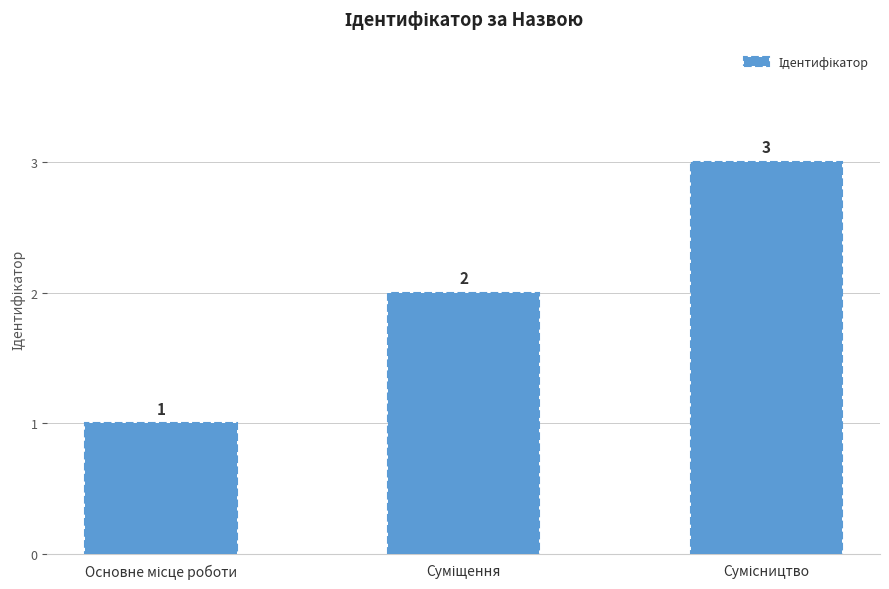

How many values are between 1 and 3?

3